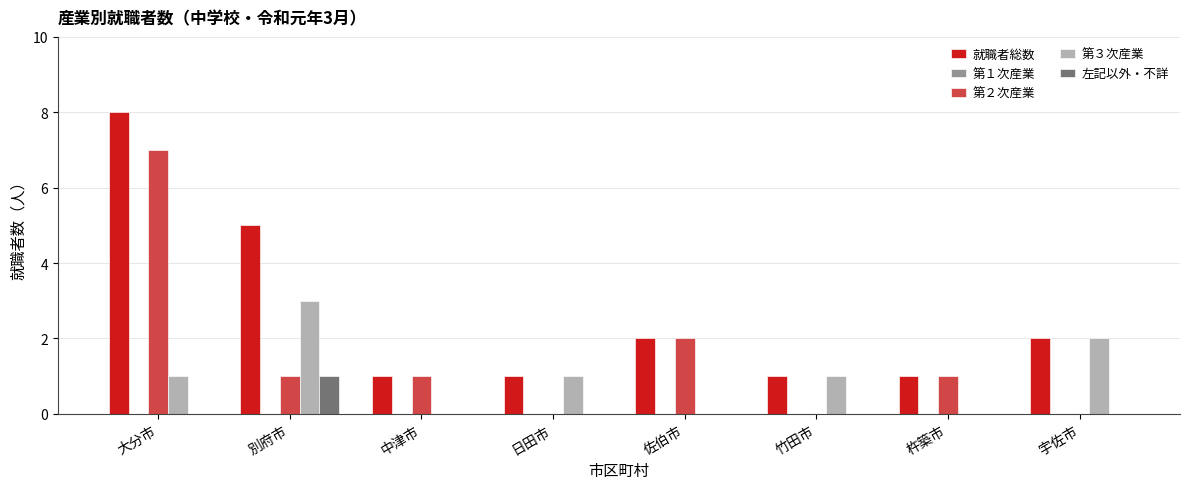

At which category is the sum across all series the highest?

大分市